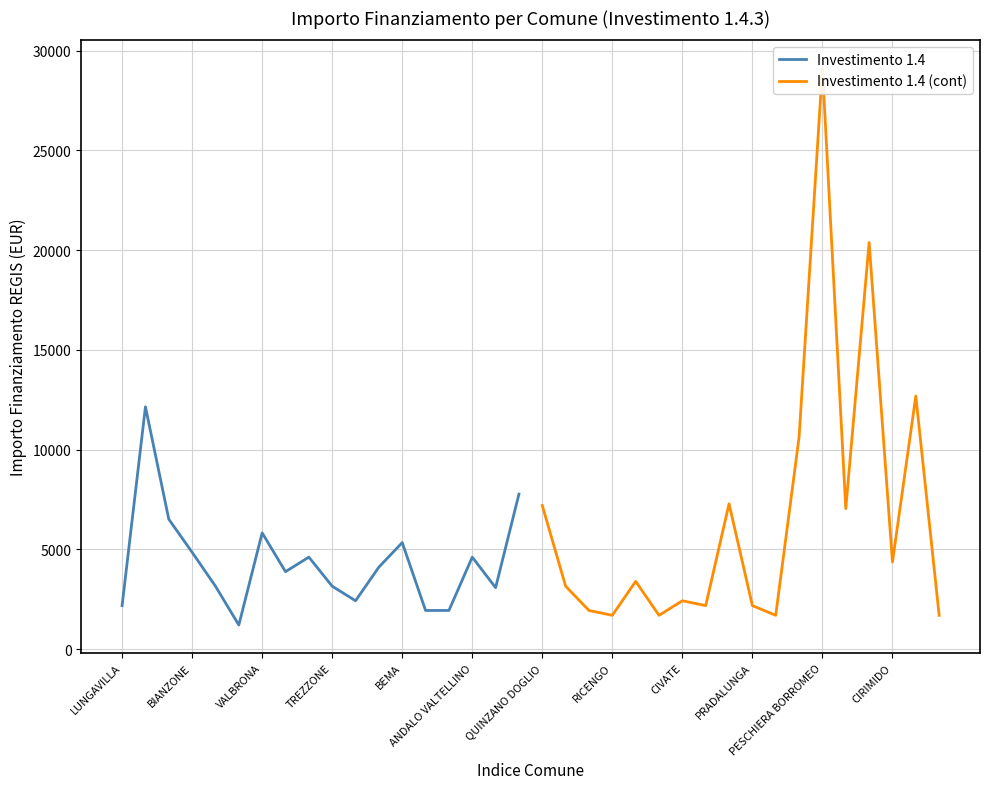

What is the difference between the second highest and minimum values in the Investimento 1.4 series?

6561